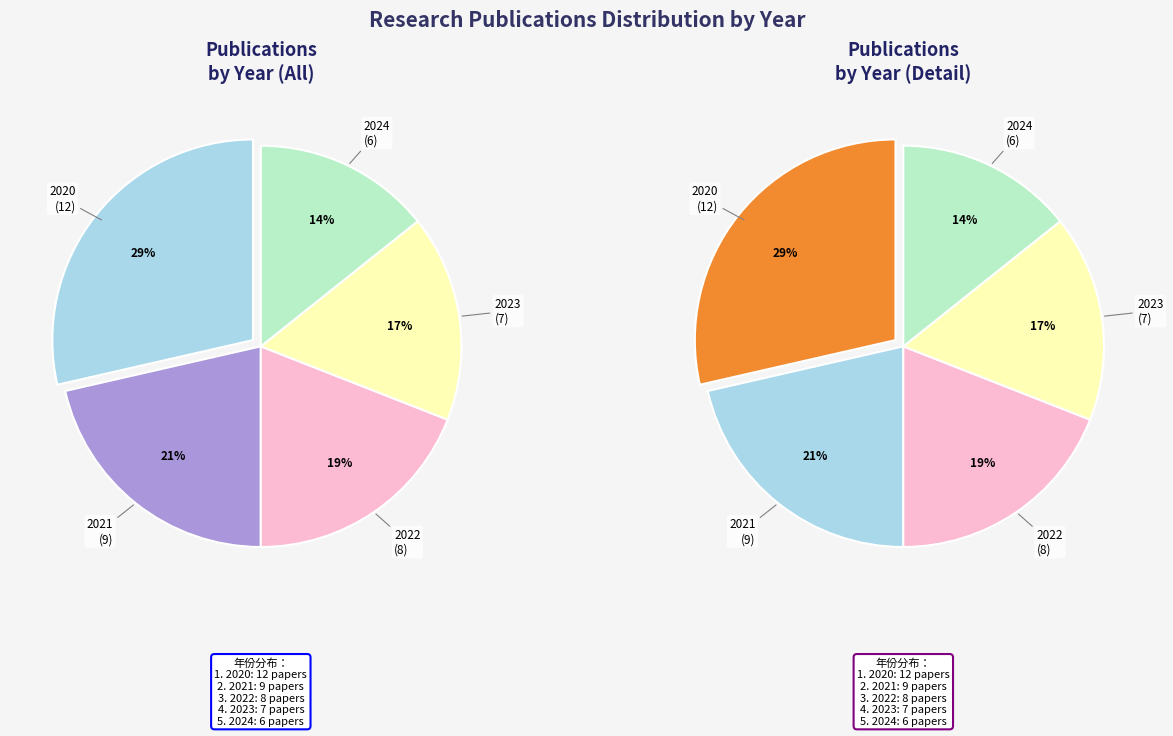

Is it true that 2020 is 47% of the pie?

False